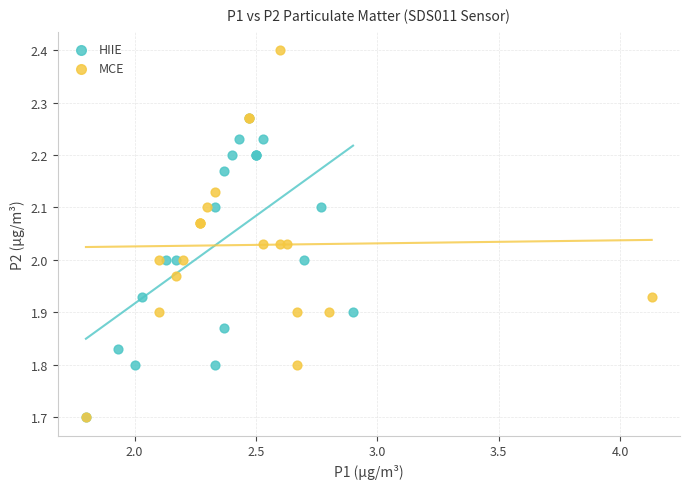

Which series has the largest Y range (max minus min)?

MCE